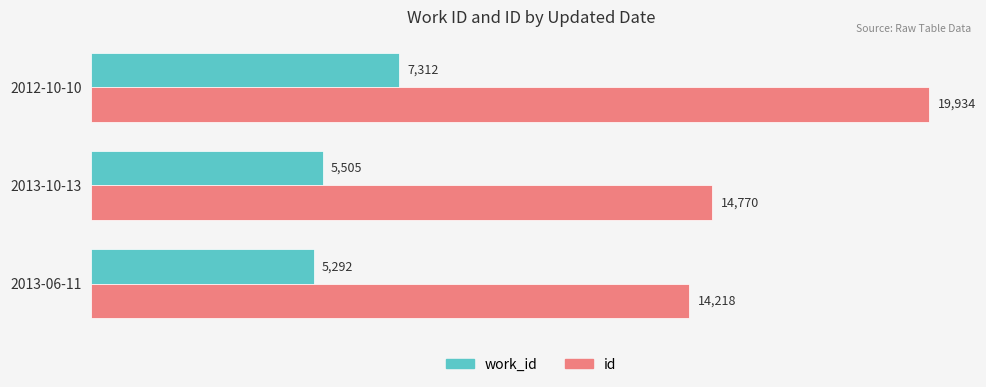

Rank the categories by work_id value from highest to lowest.

2012-10-10, 2013-10-13, 2013-06-11